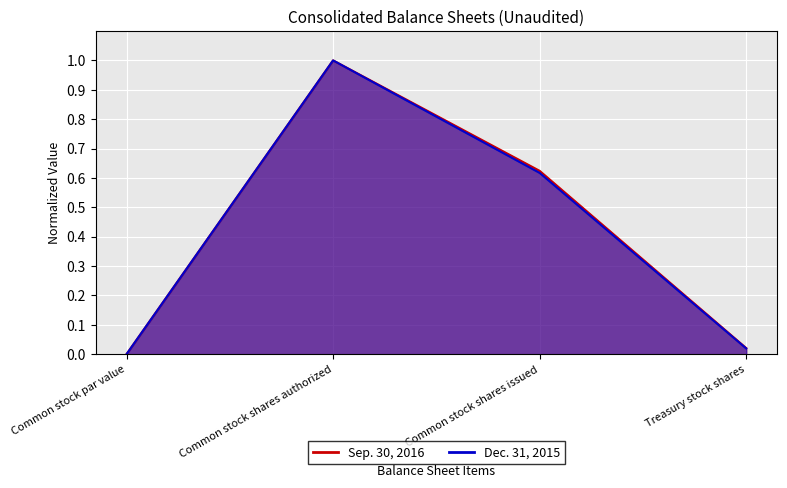

Which category has the highest value across all series?

Common stock shares authorized